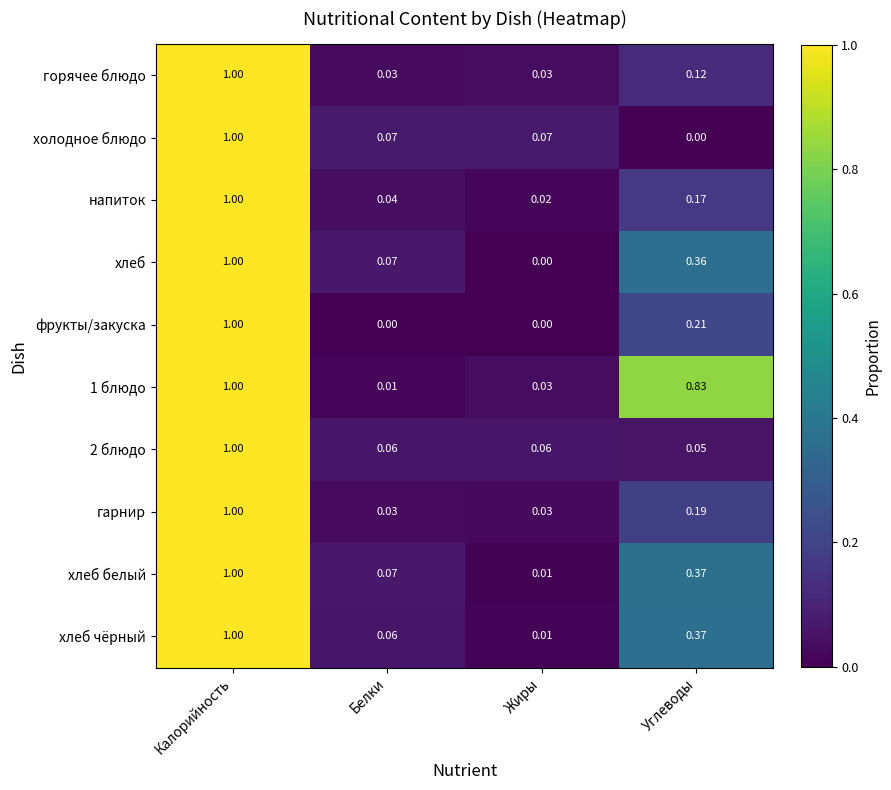

Is the value of хлеб at Жиры greater than the value of 2 блюдо at Белки?

No